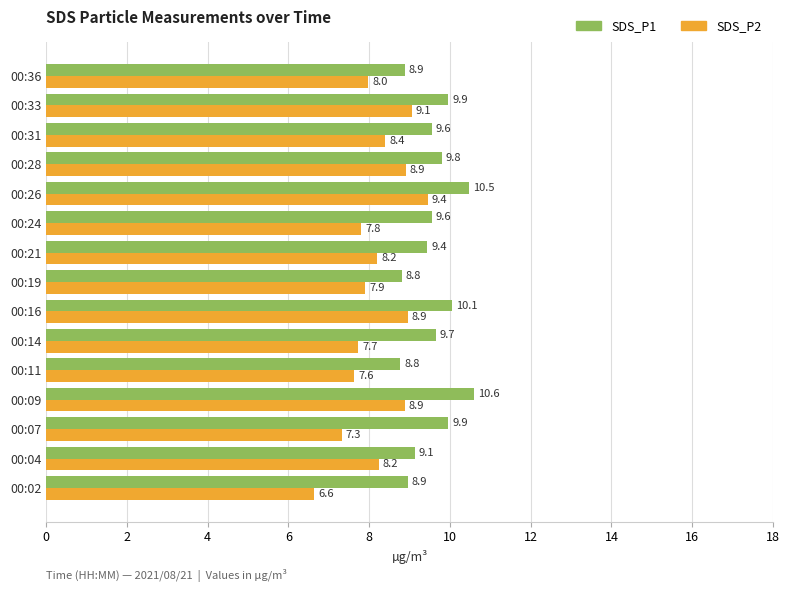

At which category does the chart reach its peak across all series?

00:09